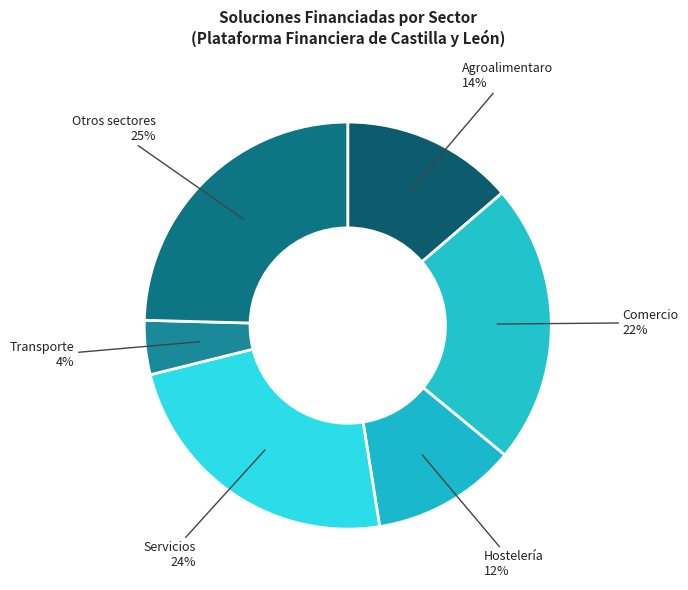

Which category has the smallest portion of the pie?

Transporte